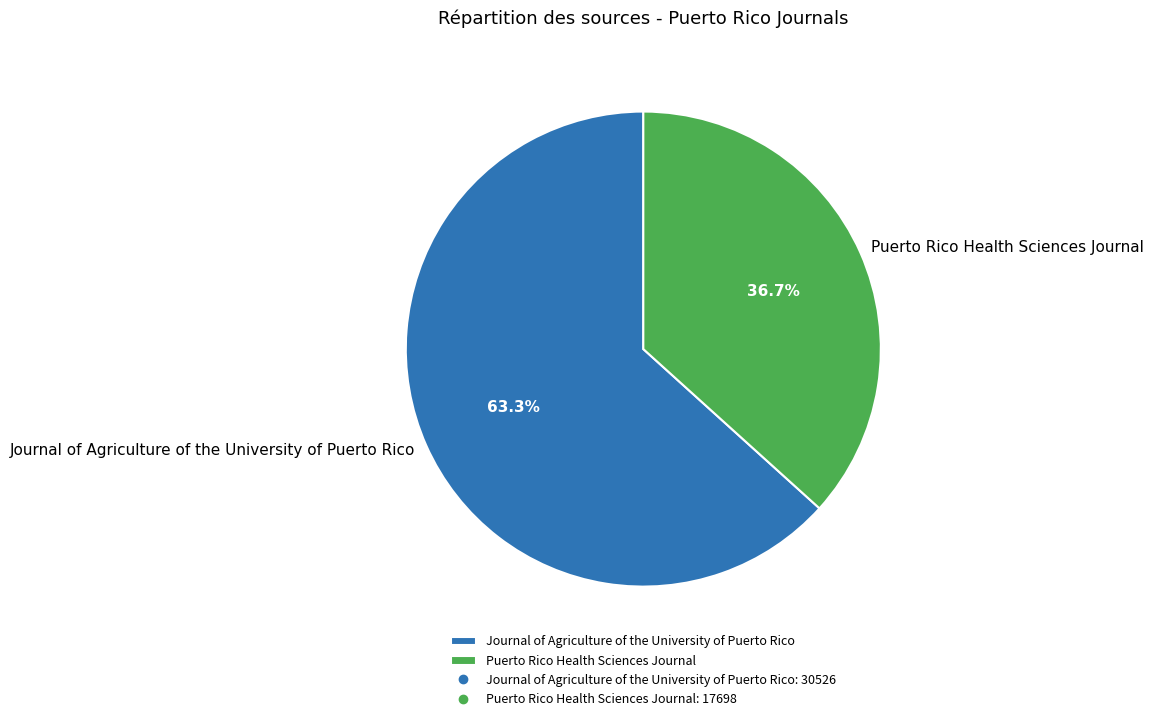

Rank the categories by value from highest to lowest.

Journal of Agriculture of the University of Puerto Rico, Puerto Rico Health Sciences Journal